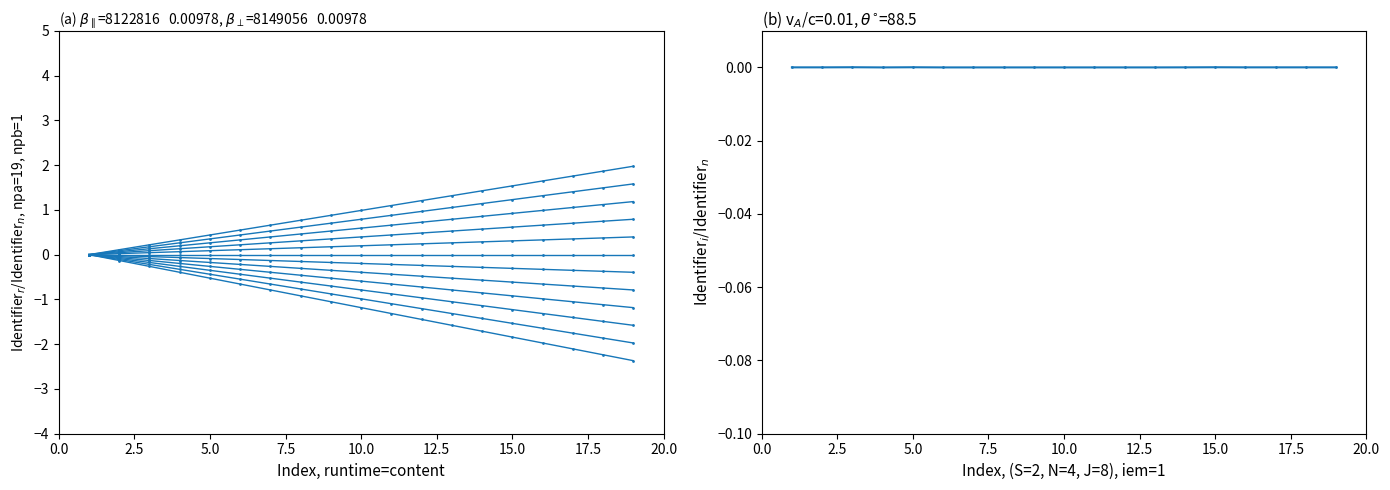

True or false: mode 1 and Identifier offset cross at least once.

False